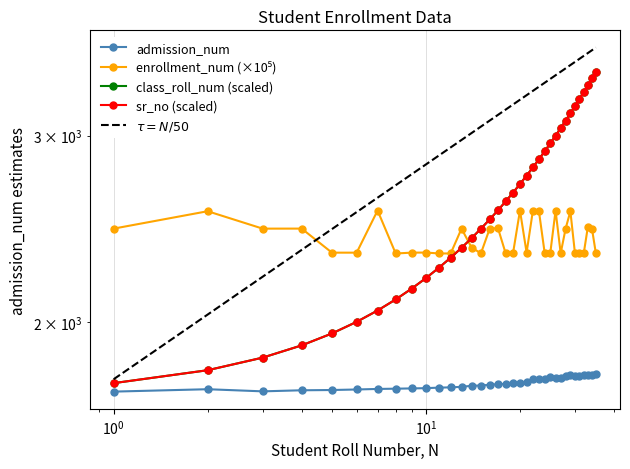

The admission_num series shows 1141.1 at 25. True or false?

False